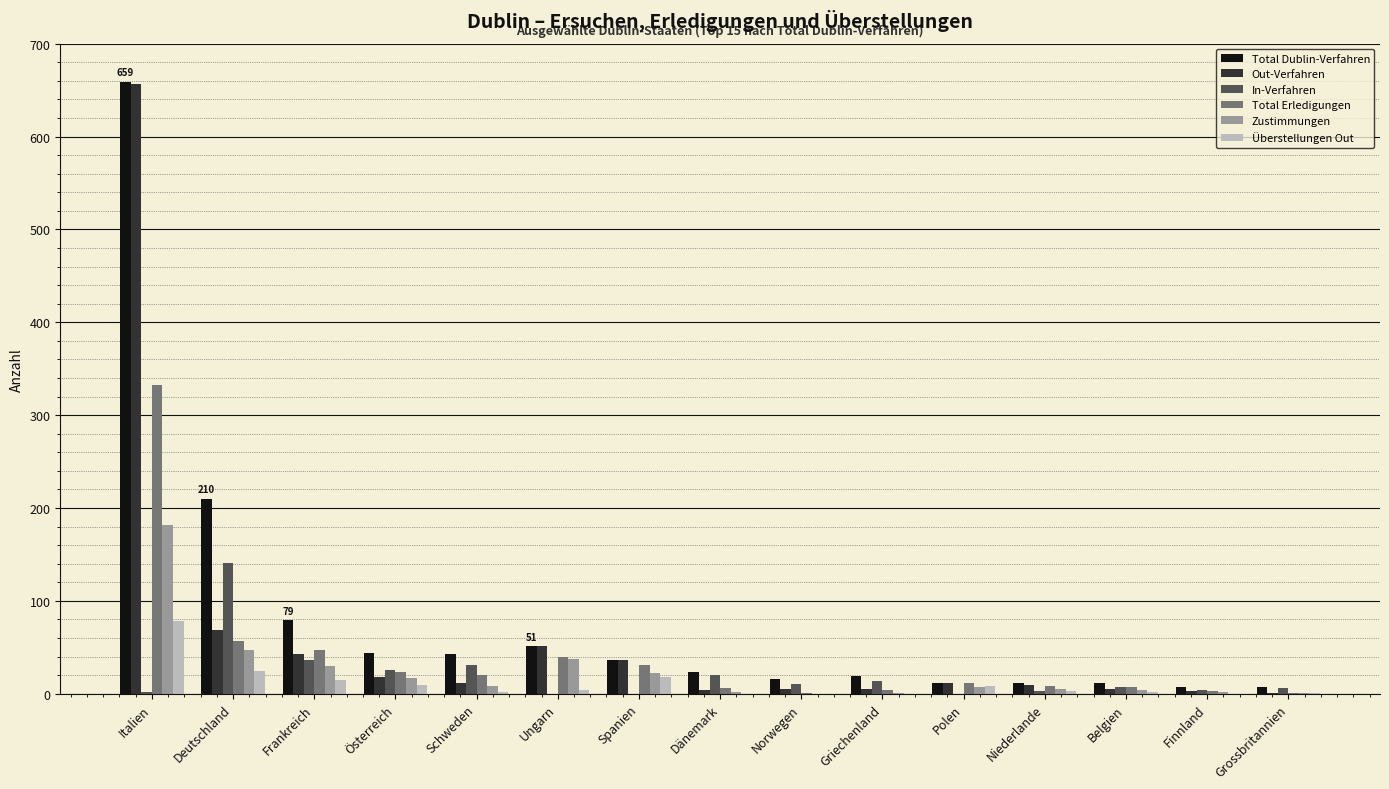

The In-Verfahren series shows 36 at Frankreich. True or false?

True